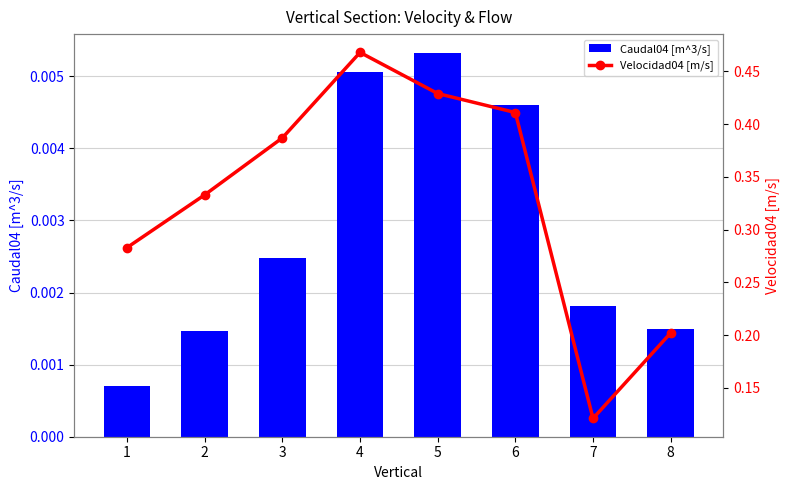

The value of Caudal04 [m^3/s] at 6 is 0.0. True or false?

False